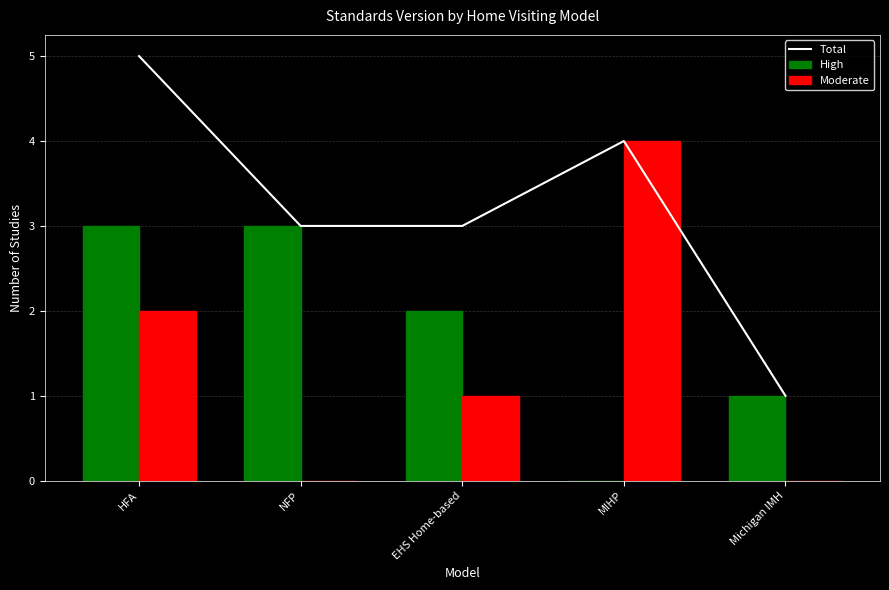

Does the chart contain stacked bars?

No